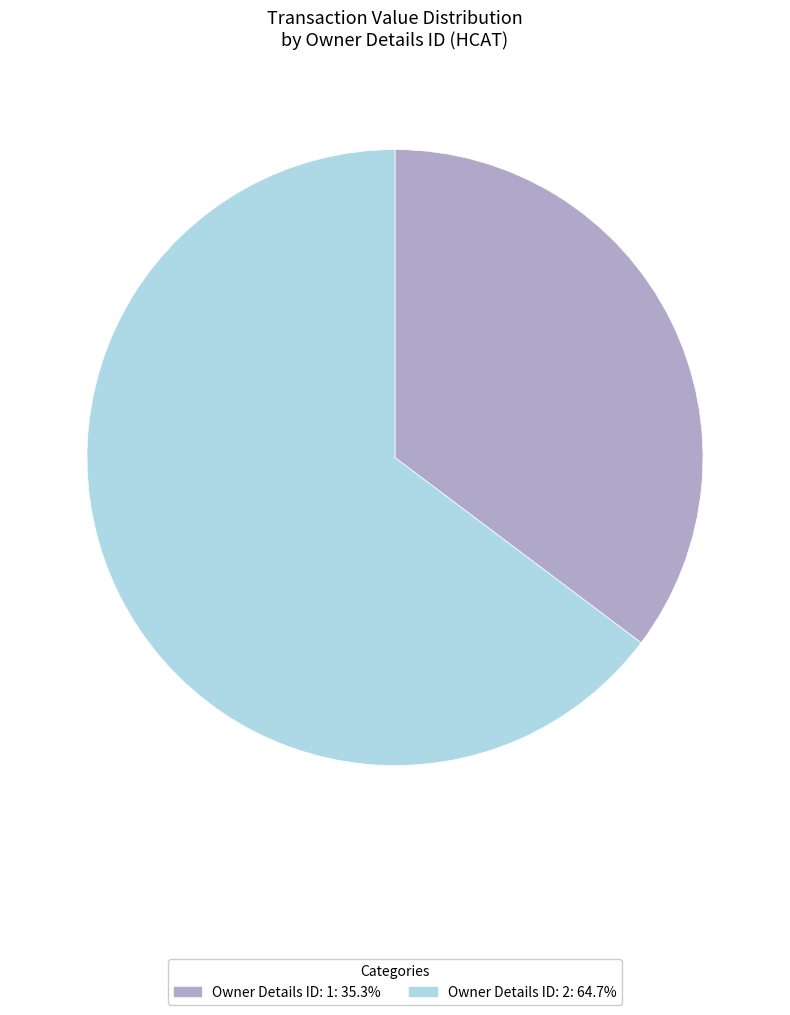

Does any single category account for the majority?

Yes